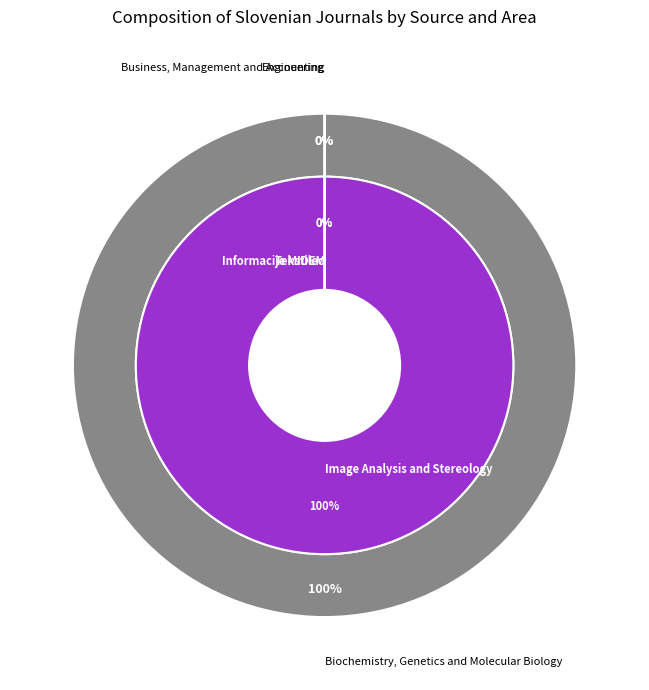

To the nearest percent, what is the average slice percentage?

33%